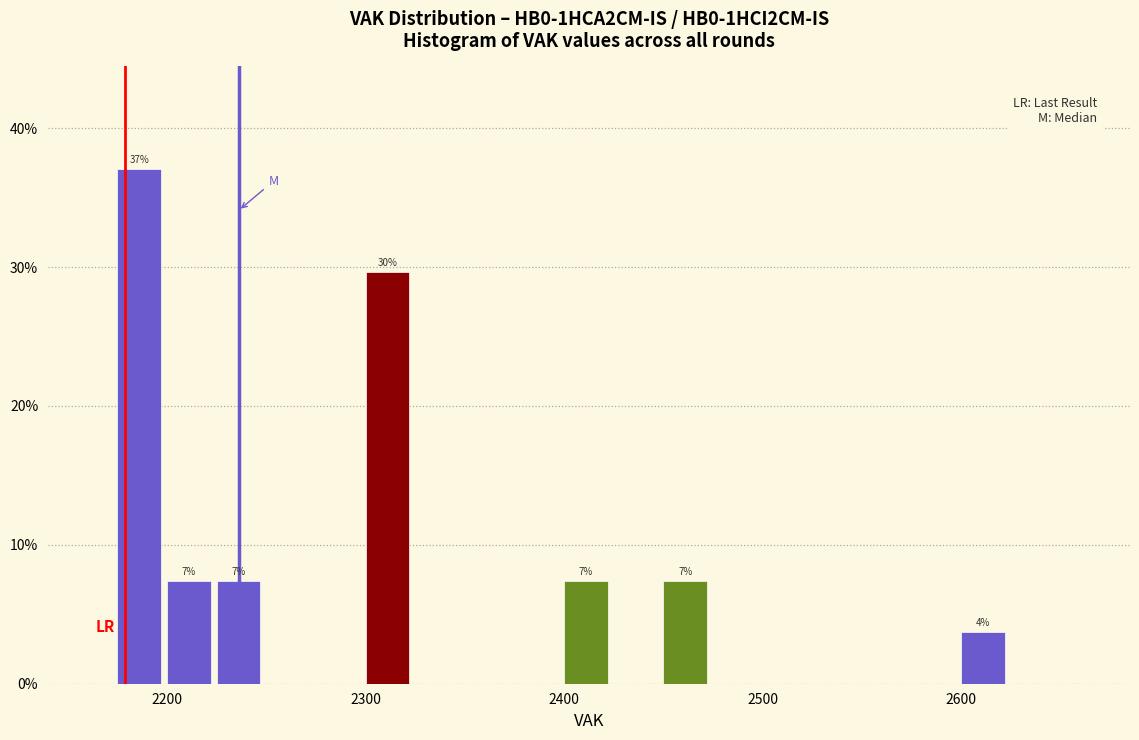

Around what value on the x-axis is the tallest bar? Give the approximate position of its centre, as read against the axis.

2190